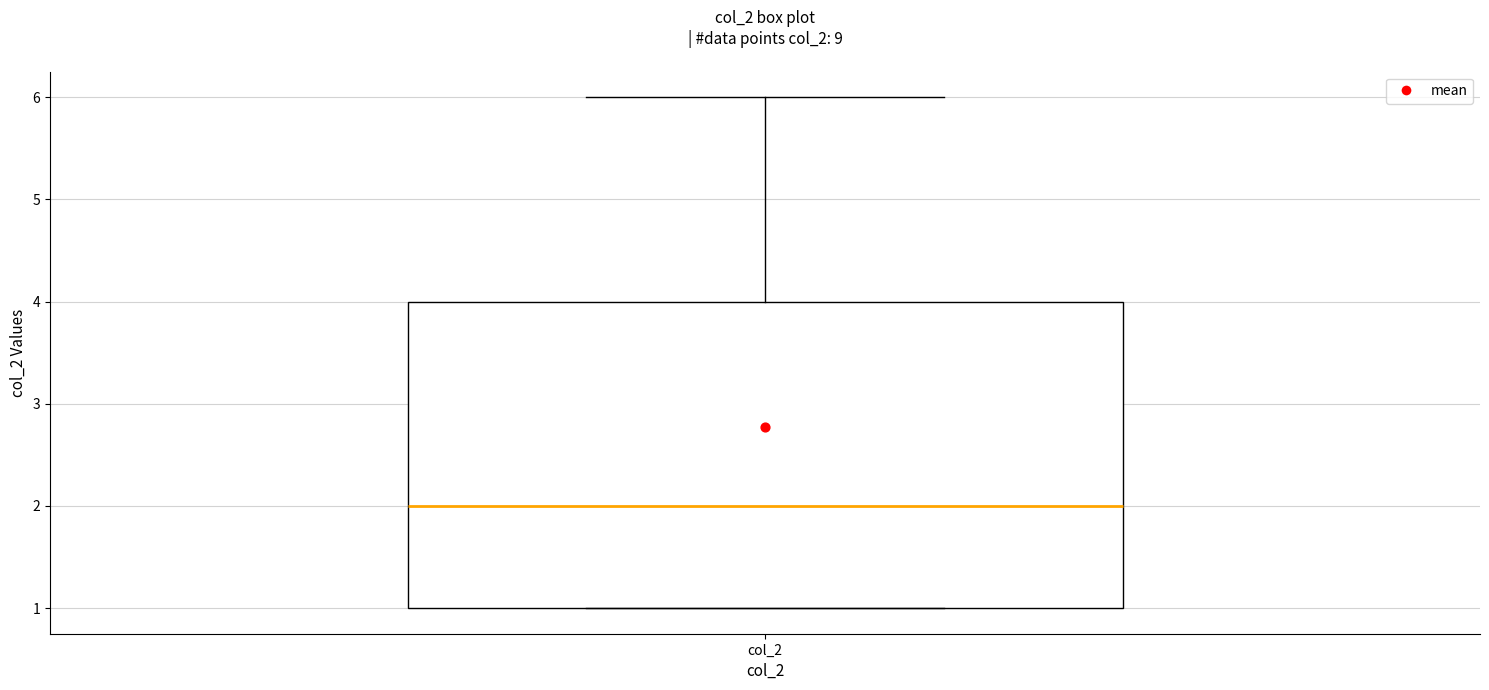

Transcribe this box plot: give where the median line is, the range the box spans, and where the two whiskers end, as read against the y-axis. The values are not printed on the chart, so give them approximately, as read against the axis.

median 2, box 1 to 4, whiskers 1 to 6